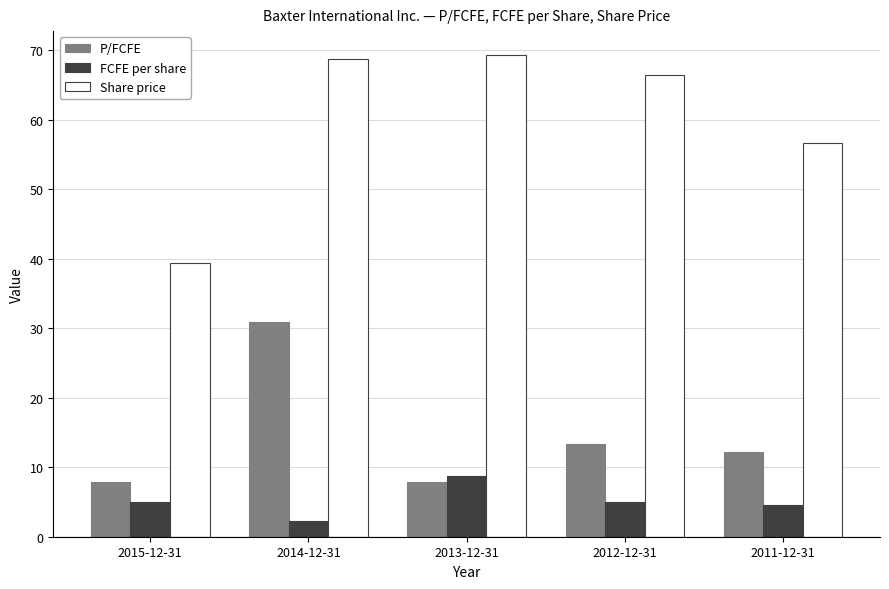

Where does the Share price series first go above 66?

2014-12-31